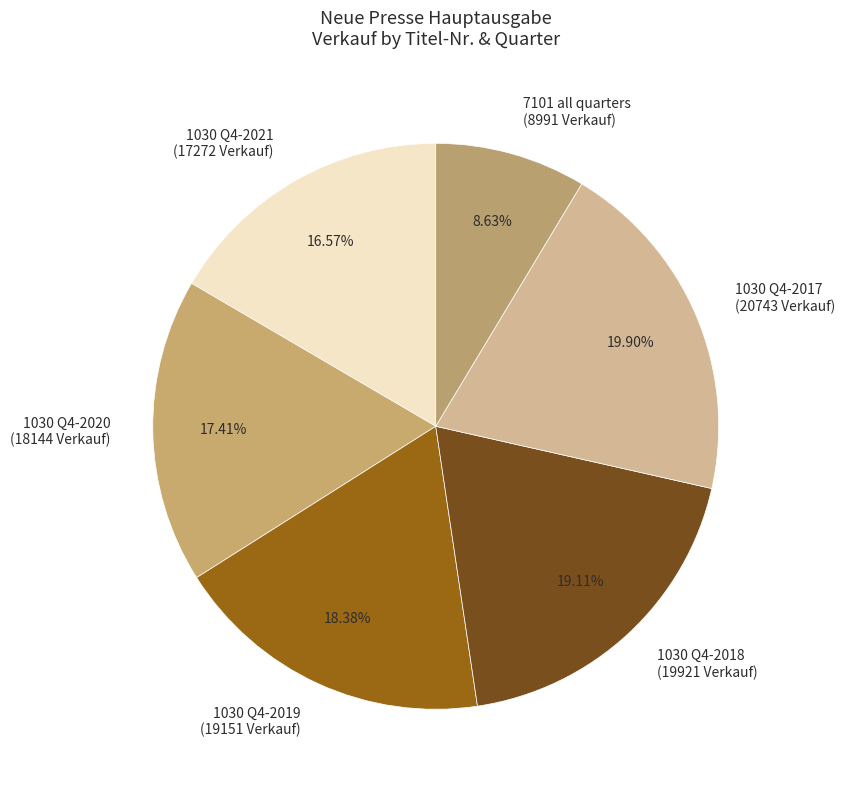

Do 7101 all quarters (8991 Verkauf) and 1030 Q4-2021 (17272 Verkauf) together represent more than half of the pie?

No